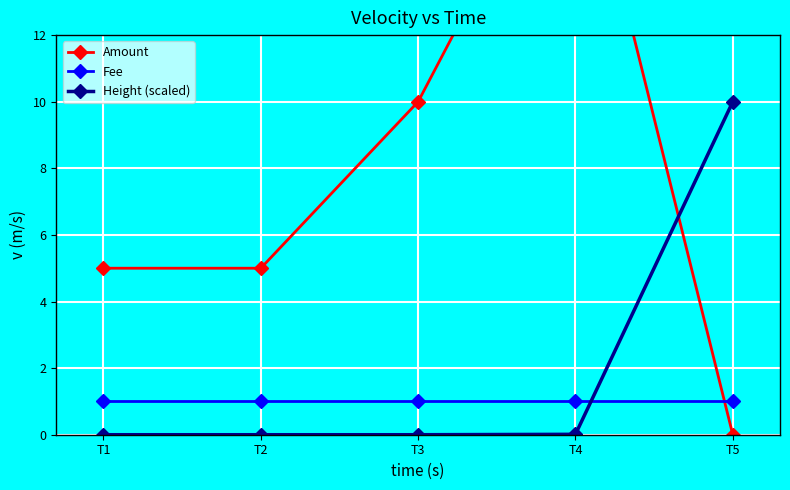

What is the spread (max minus min) of values at T3?

10.0